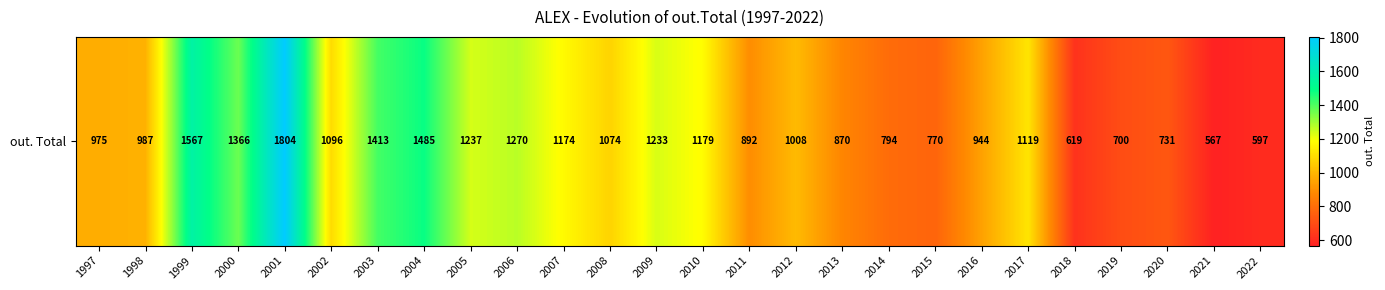

Between 2009 and 2004, which is larger?

2004